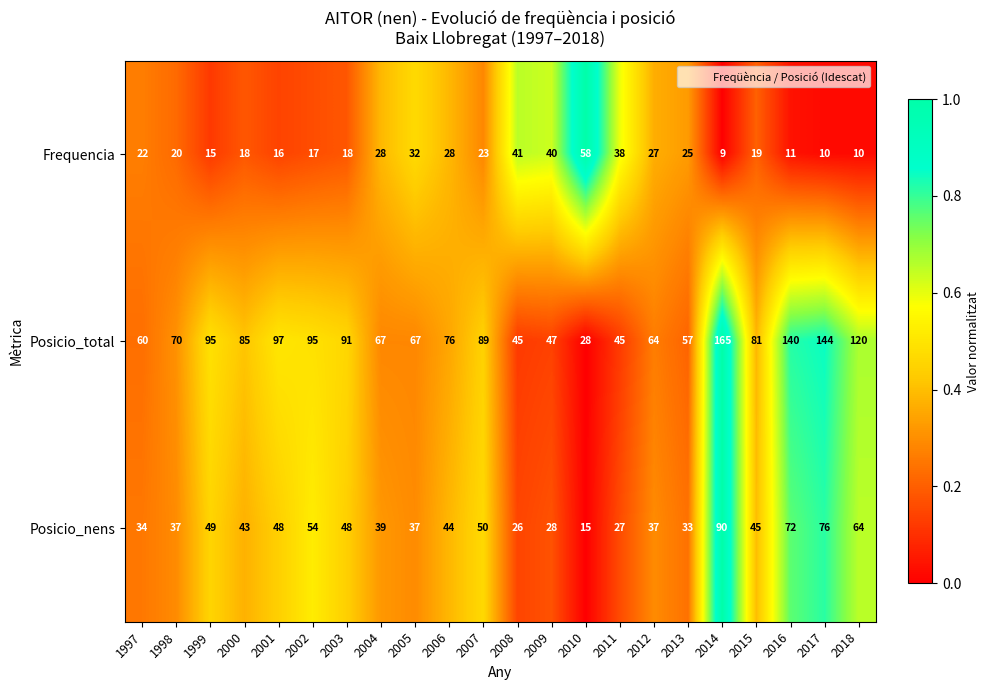

The value of Posicio_nens at 2004 is 57. True or false?

False